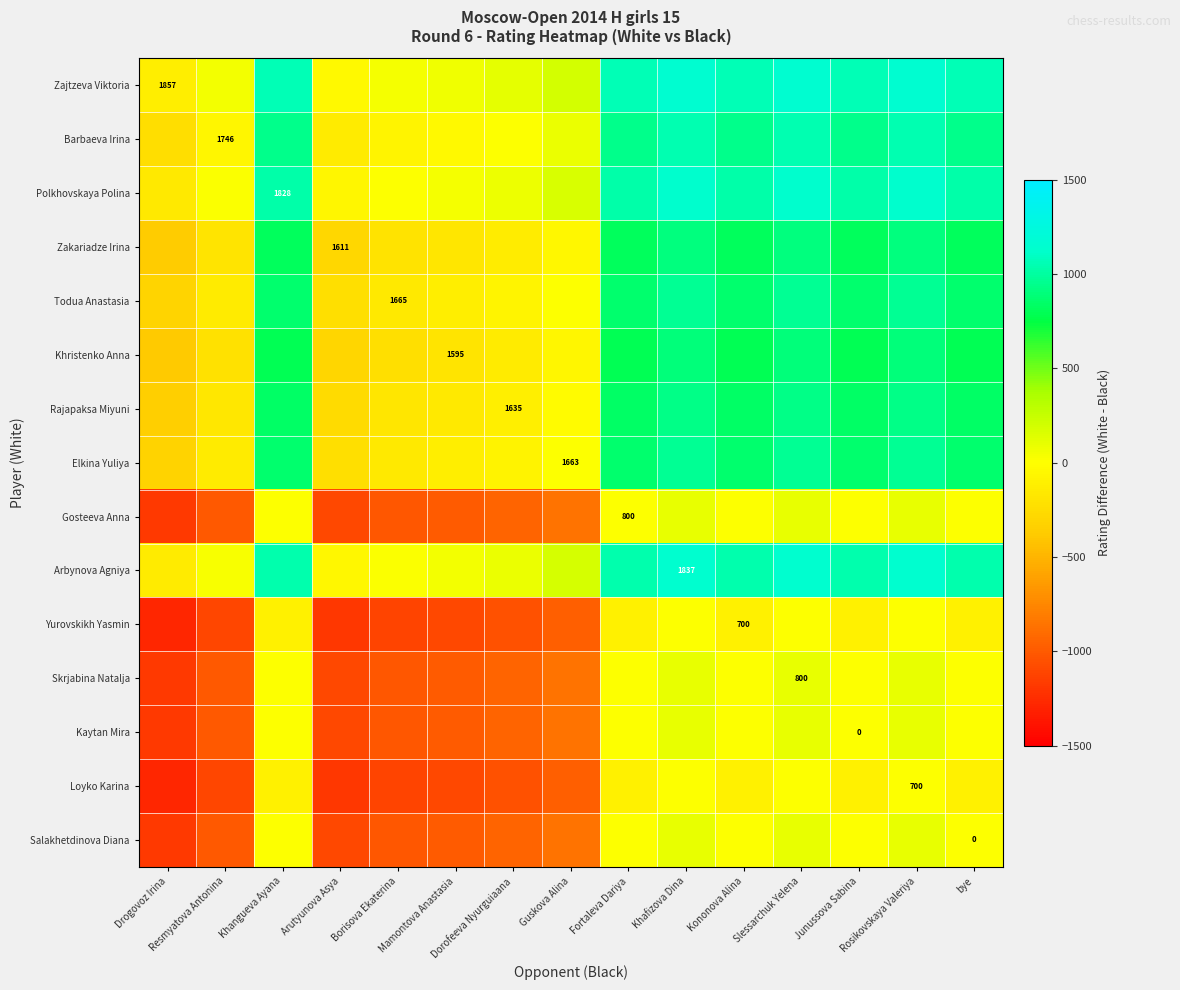

Which series has the widest spread of values?

Zajtzeva Viktoria